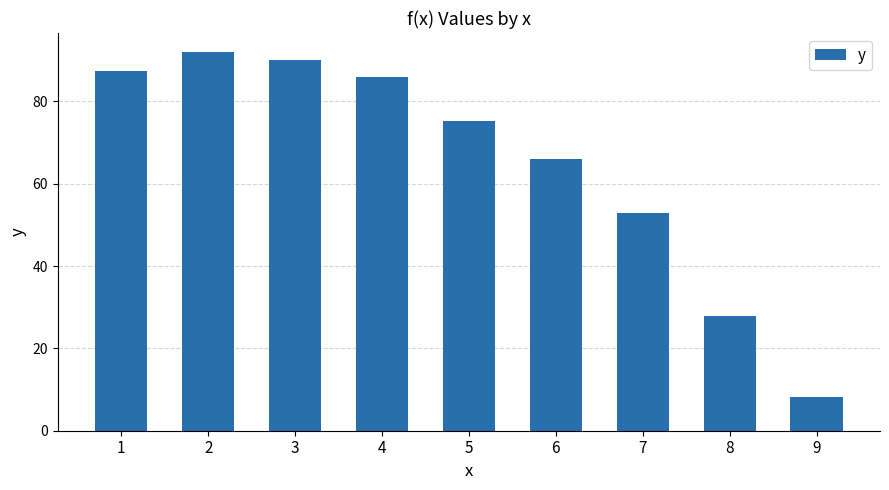

How many values are below 75?

4